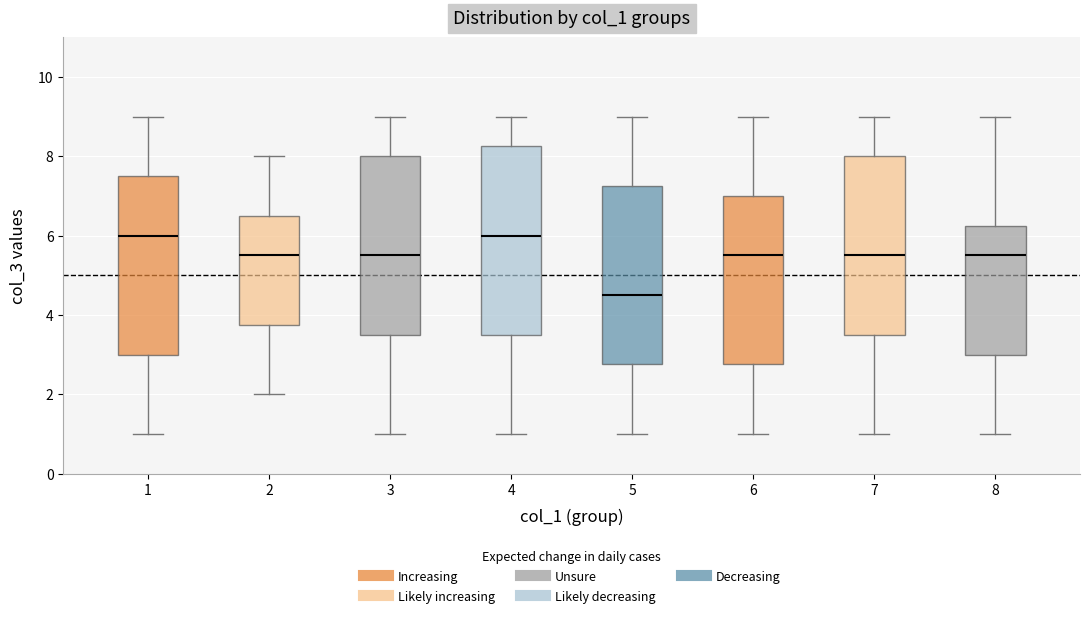

Where is the lower edge of the box at x = 6 on the y-axis? The values are not printed on the chart, so give them approximately, as read against the axis.

2.8